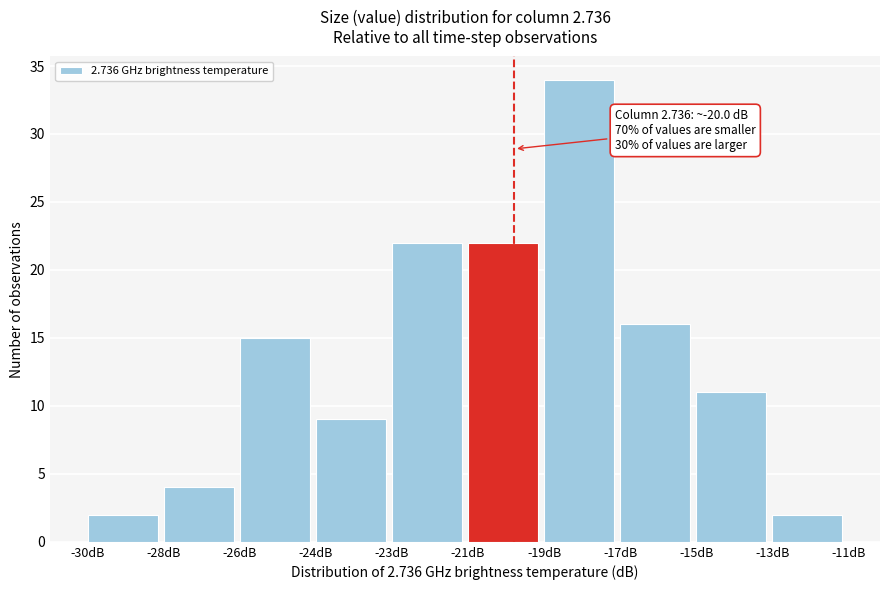

Reading left to right, transcribe all the data shown in this chart.

2	4	15	9	22	22	34	16	11	2